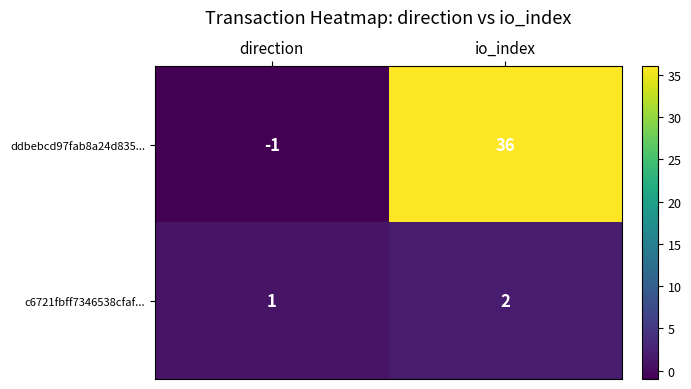

Where is c6721fbff7346538cfaf... nearest to the value 1?

direction